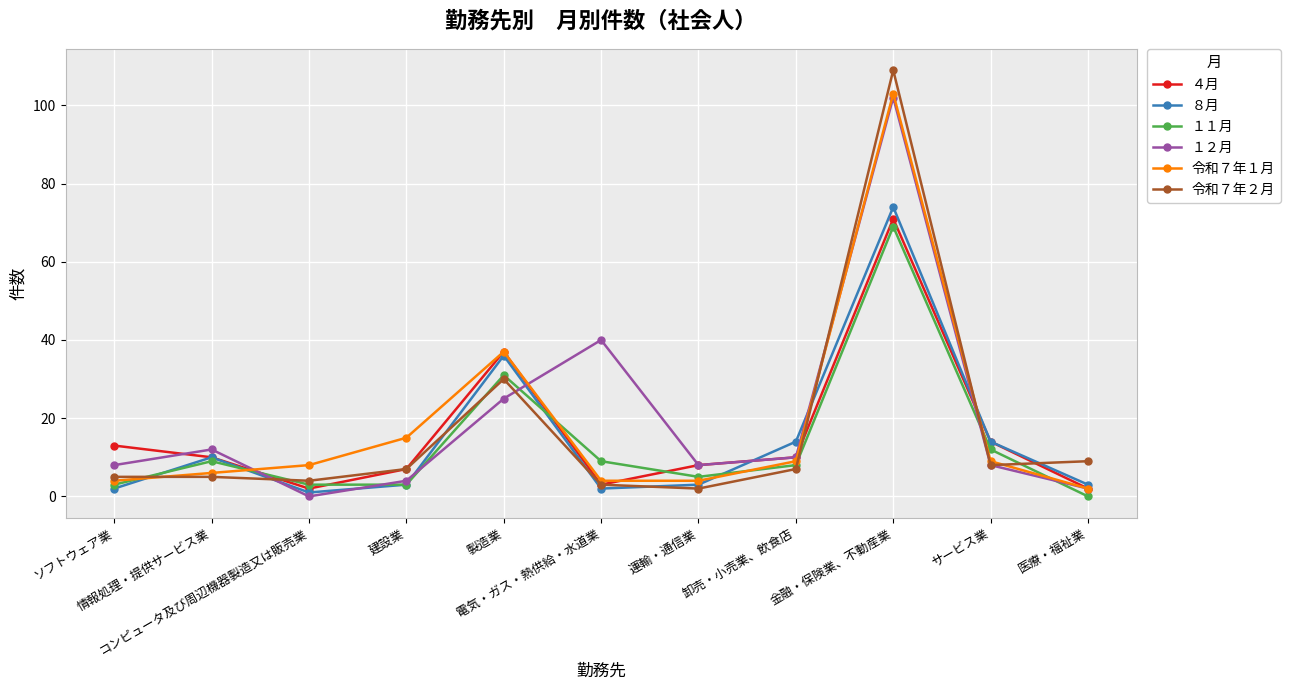

Which series has the largest range (max minus min)?

令和７年２月